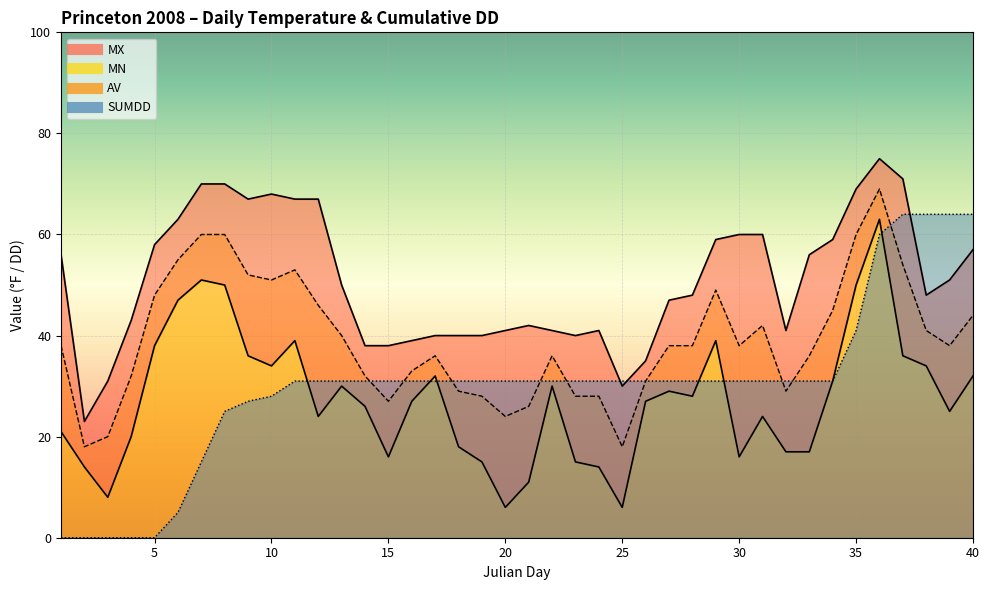

Which category has the highest value in the AV series?

36